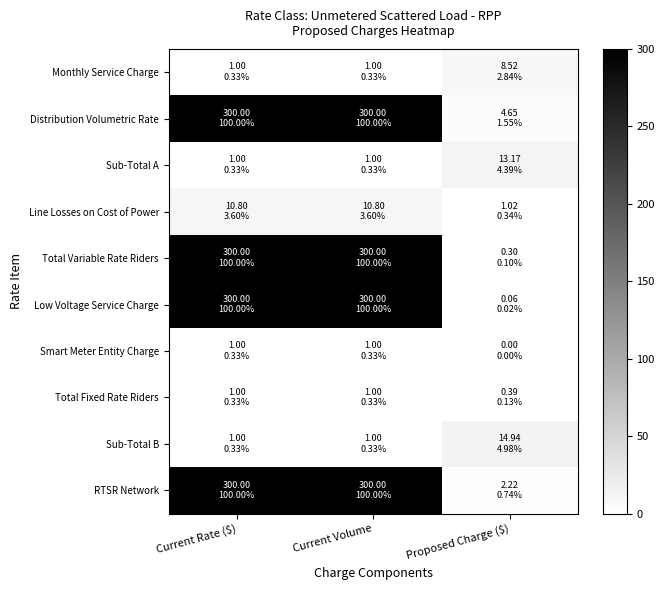

Reading left to right, what are all the values shown in this chart?

Monthly Service Charge: Current Rate ($)=1.0	Current Volume=1.0	Proposed Charge ($)=8.5
Distribution Volumetric Rate: Current Rate ($)=300.0	Current Volume=300.0	Proposed Charge ($)=4.7
Sub-Total A: Current Rate ($)=1.0	Current Volume=1.0	Proposed Charge ($)=13.2
Line Losses on Cost of Power: Current Rate ($)=10.8	Current Volume=10.8	Proposed Charge ($)=1.0
Total Variable Rate Riders: Current Rate ($)=300.0	Current Volume=300.0	Proposed Charge ($)=0.3
Low Voltage Service Charge: Current Rate ($)=300.0	Current Volume=300.0	Proposed Charge ($)=0.1
Smart Meter Entity Charge: Current Rate ($)=1.0	Current Volume=1.0	Proposed Charge ($)=0.0
Total Fixed Rate Riders: Current Rate ($)=1.0	Current Volume=1.0	Proposed Charge ($)=0.4
Sub-Total B: Current Rate ($)=1.0	Current Volume=1.0	Proposed Charge ($)=14.9
RTSR Network: Current Rate ($)=300.0	Current Volume=300.0	Proposed Charge ($)=2.2